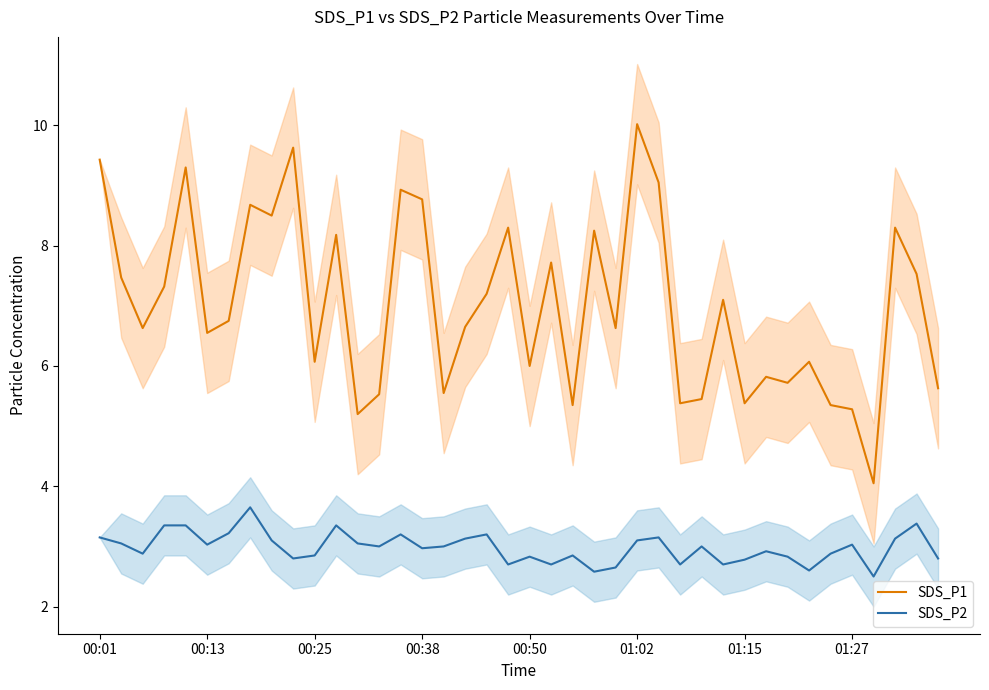

Where is SDS_P1 nearest to the value 7?

29